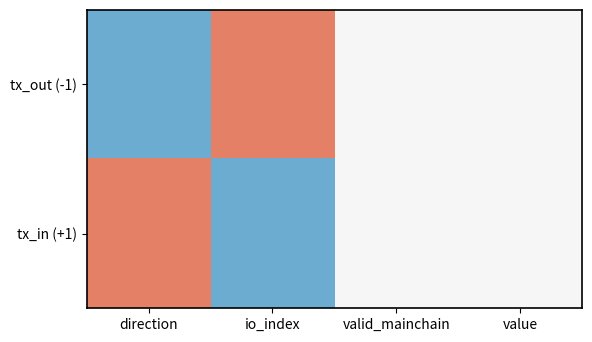

Reading right to left, extract all data points from this chart.

tx_out (-1): value=0	valid_mainchain=0	io_index=1	direction=-1
tx_in (+1): value=0	valid_mainchain=0	io_index=-1	direction=1